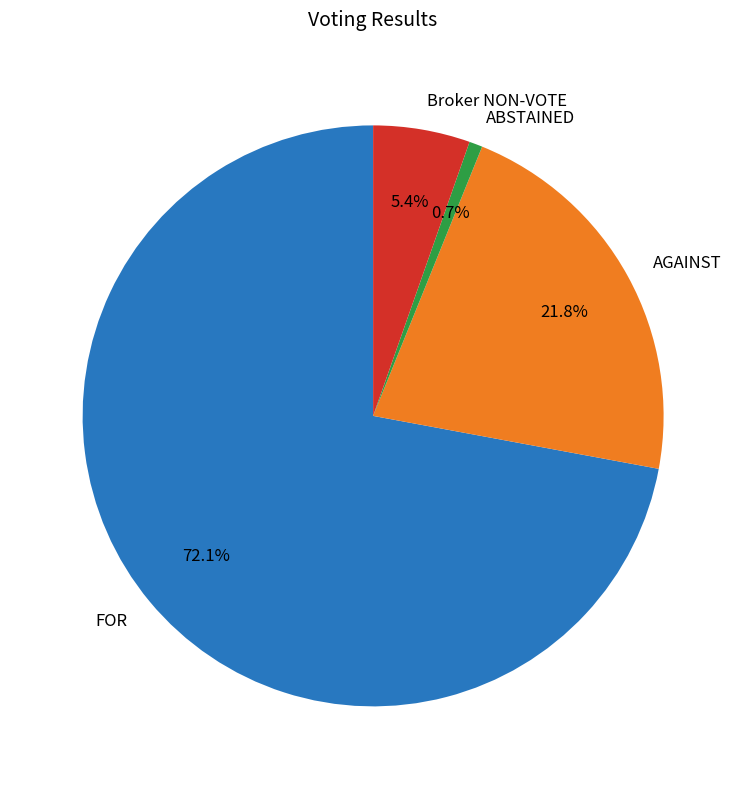

To the nearest percent, what is the average slice percentage?

25%